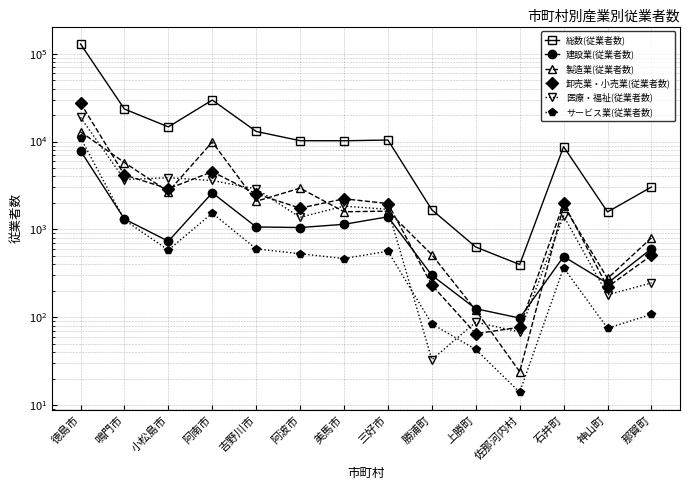

The value of 製造業(従業者数) at 三好市 is 733. True or false?

False